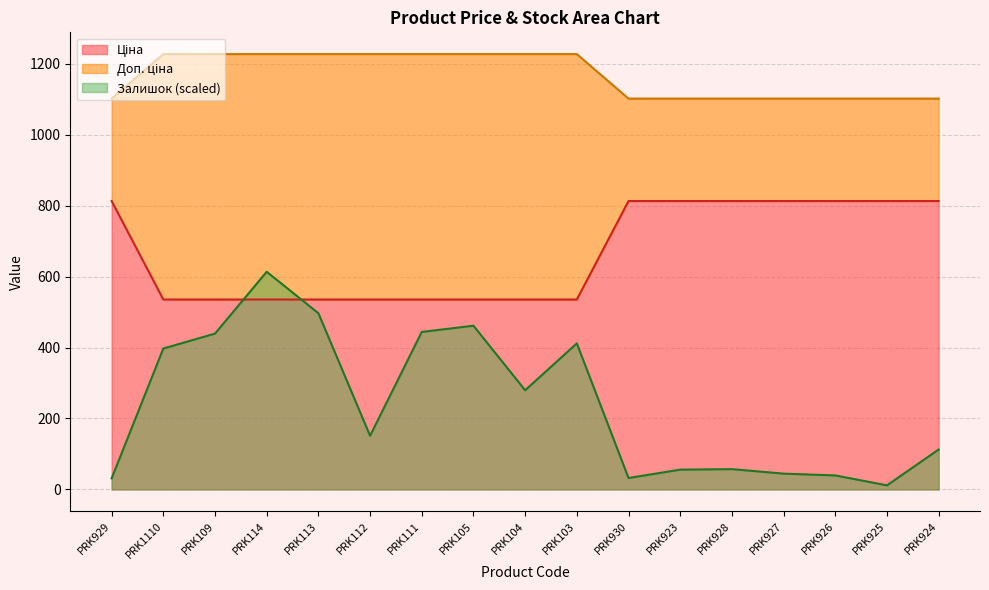

At which label is Доп. ціна closest to 674?

PRK1110